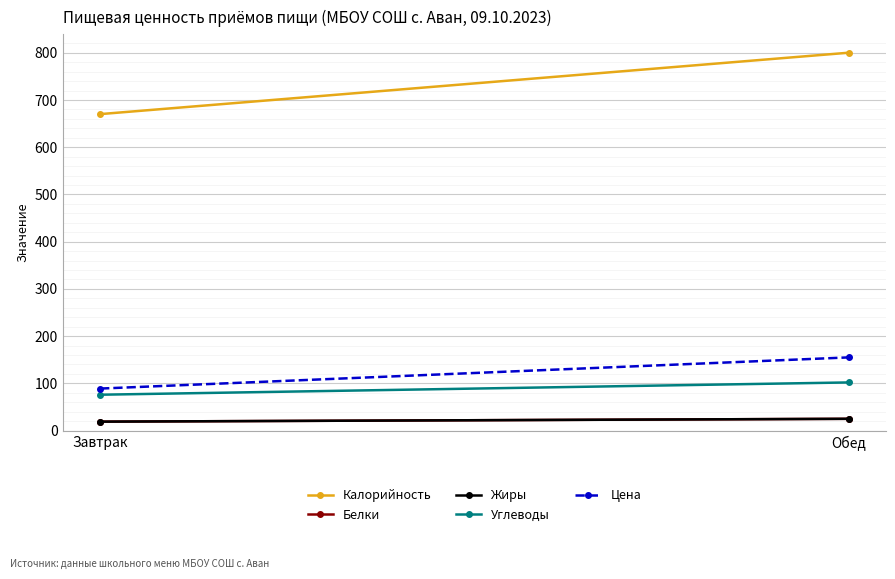

What is the highest value of the Цена series?

155